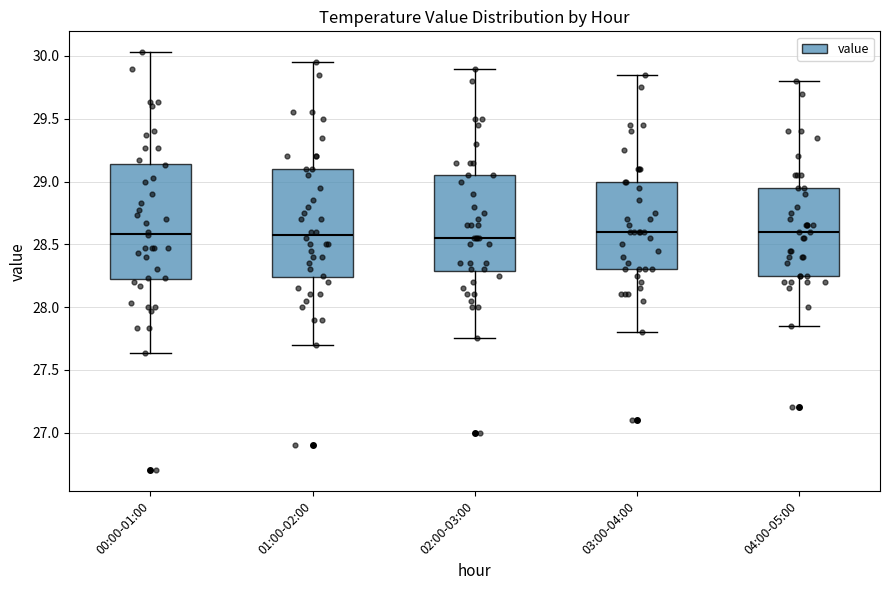

Reading left to right, transcribe this box plot: for each box, give where its median line is, the range the box spans, and where its two whiskers end, as read against the y-axis. The values are not printed on the chart, so give them approximately, as read against the axis.

00:00-01:00: median 28.60, box 28.20 to 29.15, whiskers 27.65 to 30.05
01:00-02:00: median 28.60, box 28.25 to 29.10, whiskers 27.70 to 29.95
02:00-03:00: median 28.55, box 28.30 to 29.05, whiskers 27.75 to 29.90
03:00-04:00: median 28.60, box 28.30 to 29.00, whiskers 27.80 to 29.85
04:00-05:00: median 28.60, box 28.25 to 28.95, whiskers 27.85 to 29.80